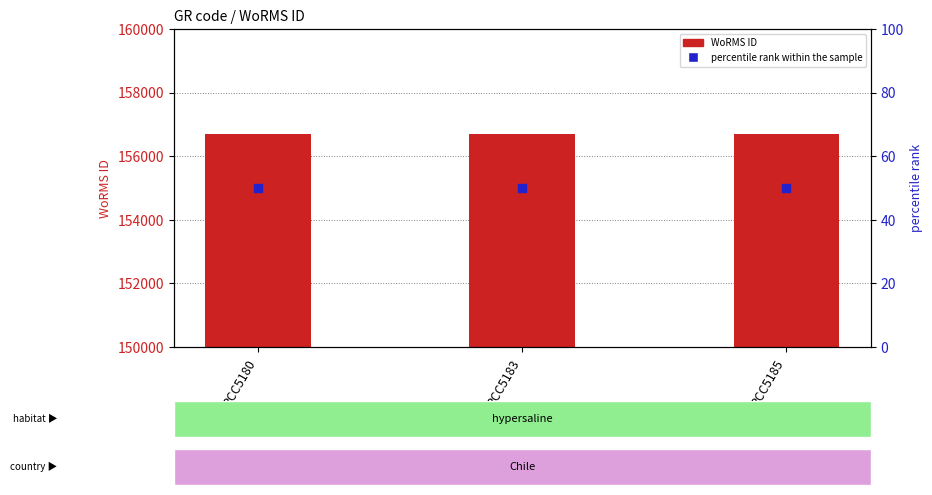

Is the value of WoRMS ID at RCC5185 greater than the value of percentile rank within the sample at RCC5180?

Yes